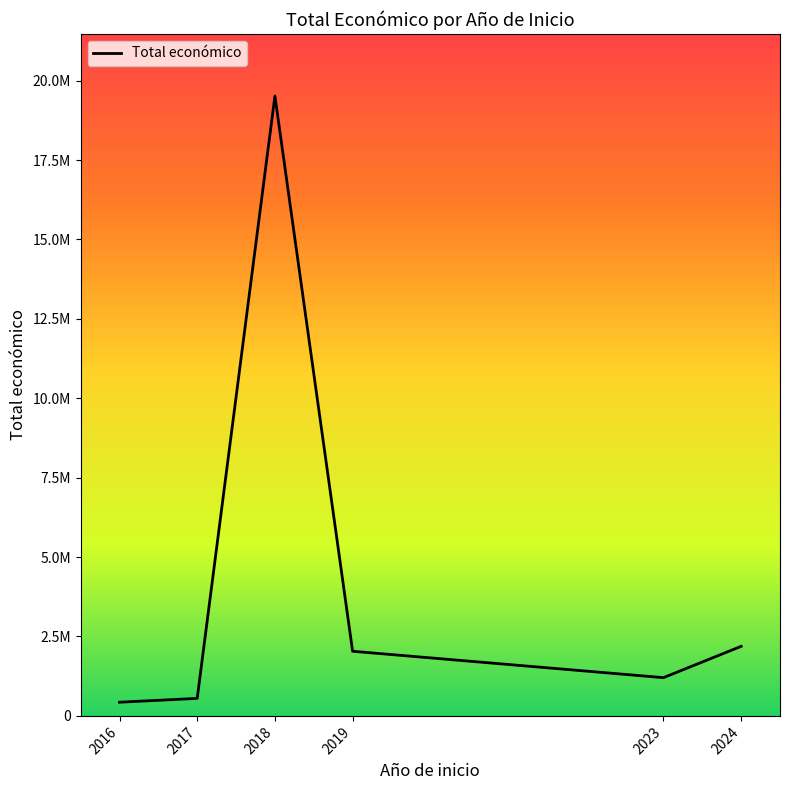

The value at 2024 is 2190366. True or false?

True